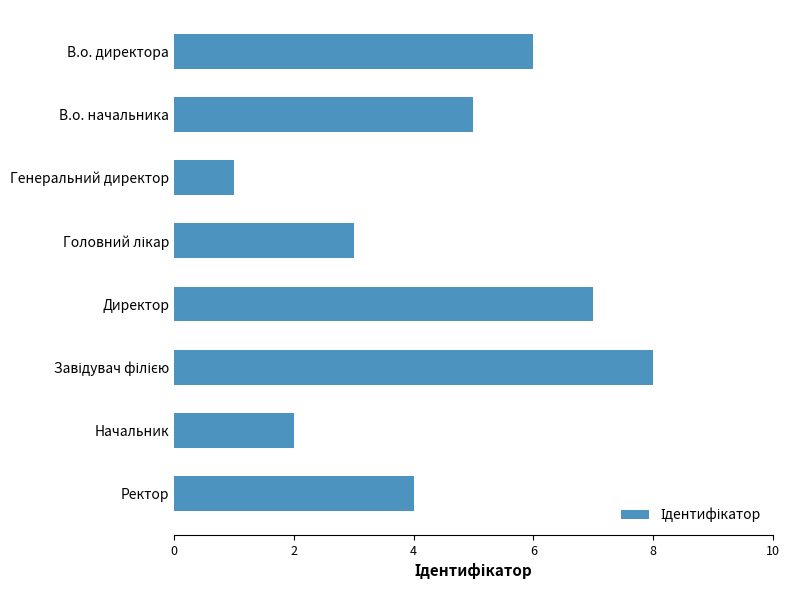

Approximately how many times larger is the value at В.о. директора compared to Ректор?

1.5